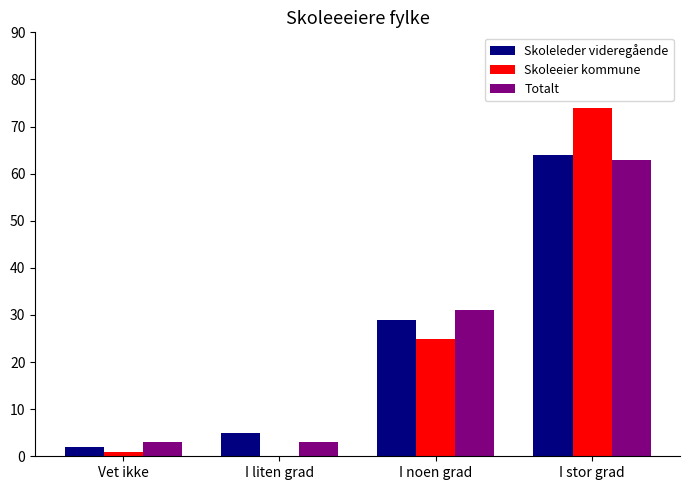

Reading left to right, transcribe all the data shown in this chart.

Skoleleder videregående: 2	5	29	64
Skoleeier kommune: 1	0	25	74
Totalt: 3	3	31	63